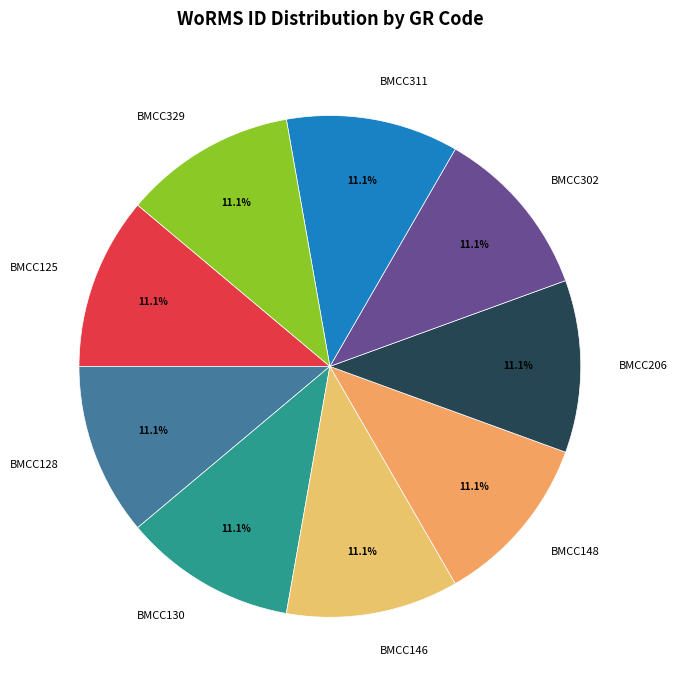

What portion of the pie excludes BMCC329?

88.9%